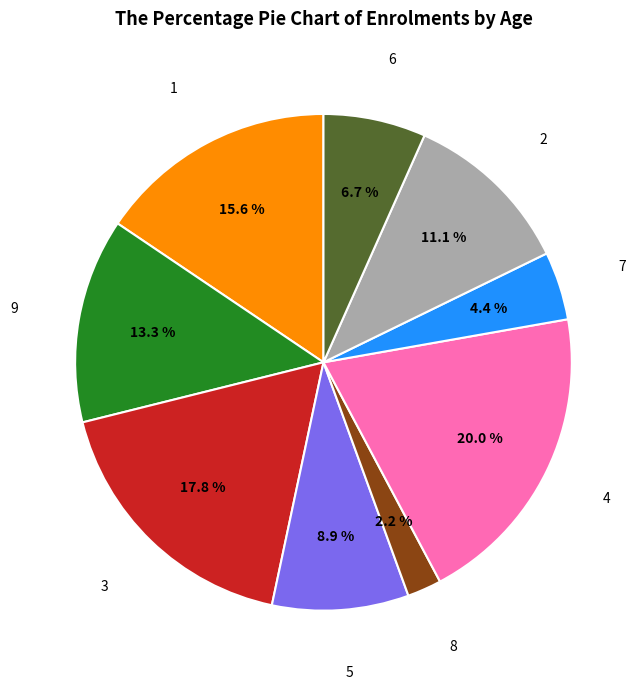

Is there a majority slice in this chart?

No